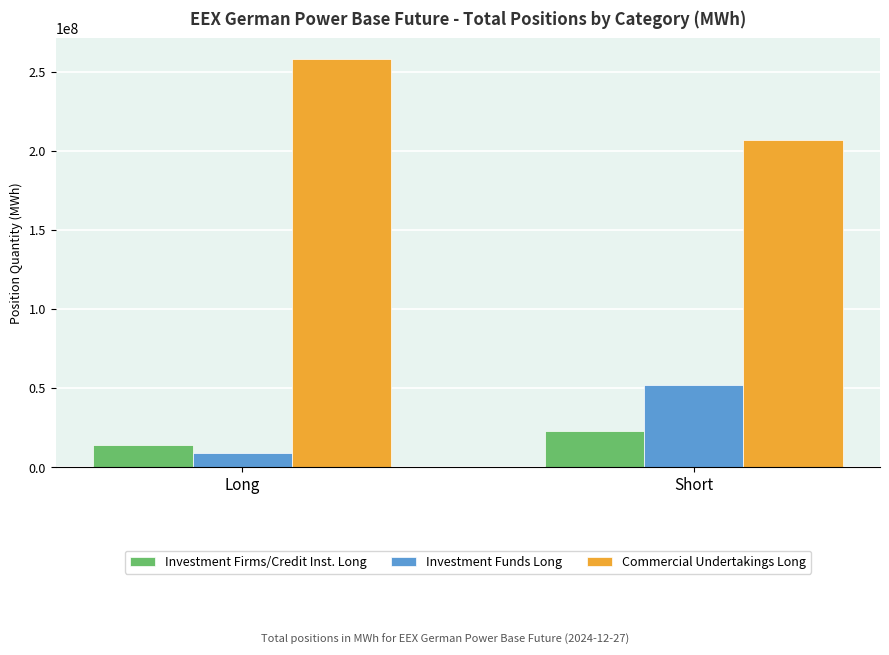

True or false: Investment Firms/Credit Inst. Long has a value of 32335141.8 at Short.

False